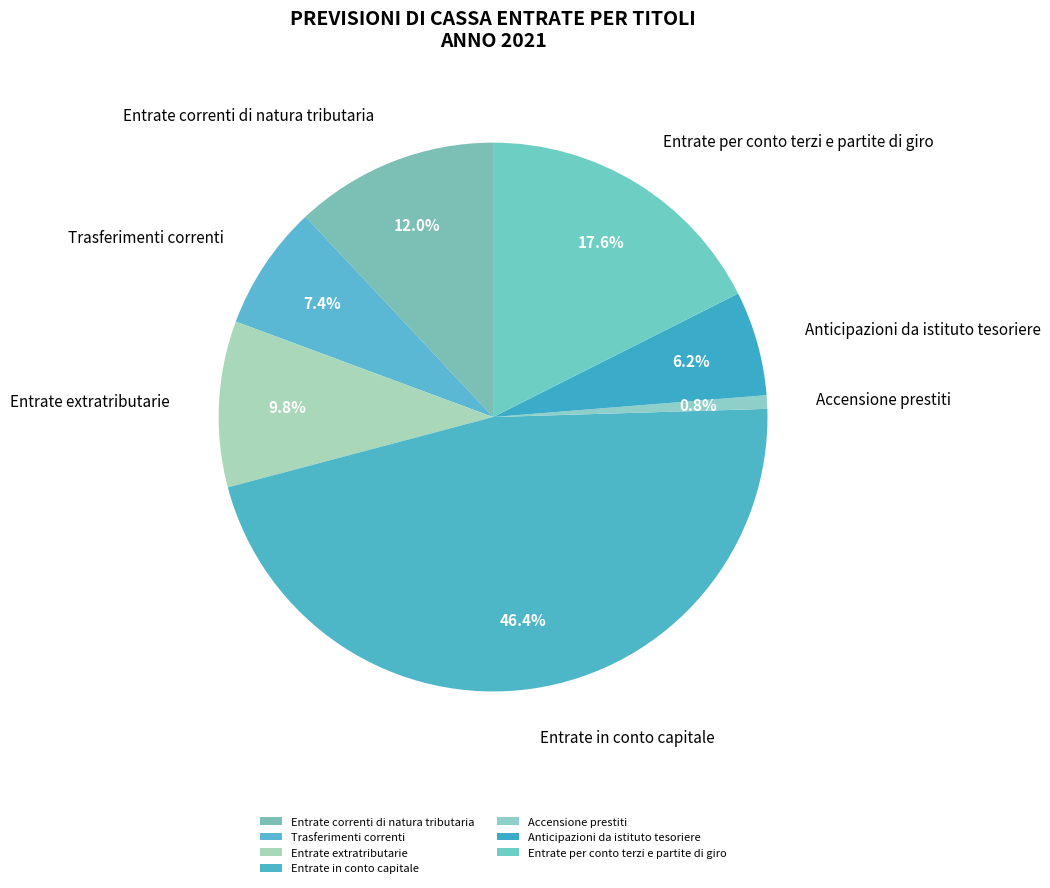

How many segments does this pie chart have?

7